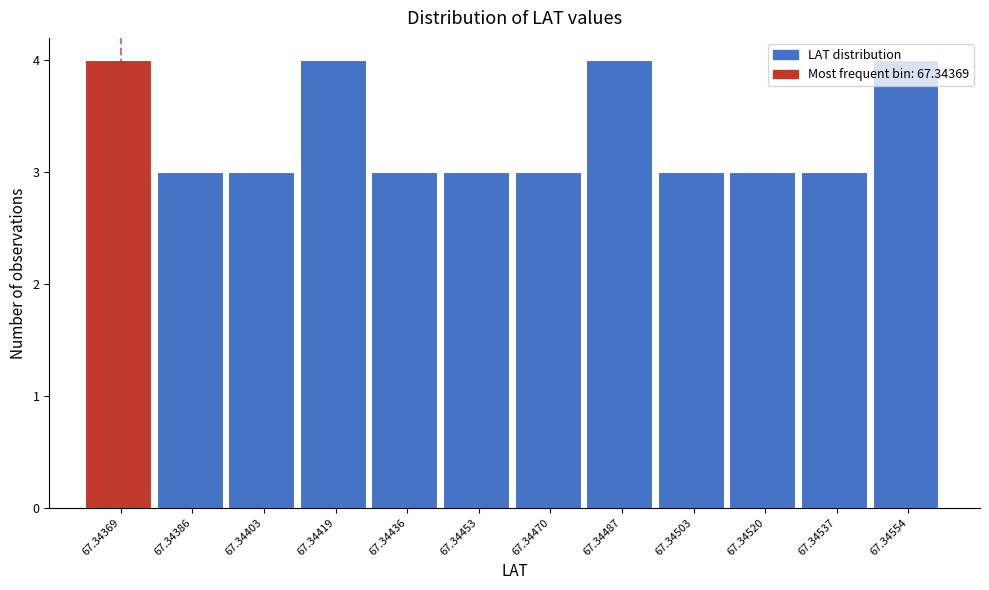

Which has a higher value, 67.34503 or 67.34487?

67.34487